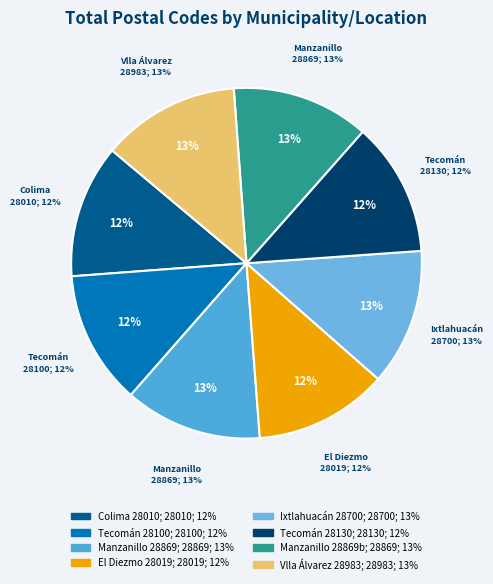

Is it true that Manzanillo (Salahua) 2 is 23% of the pie?

False